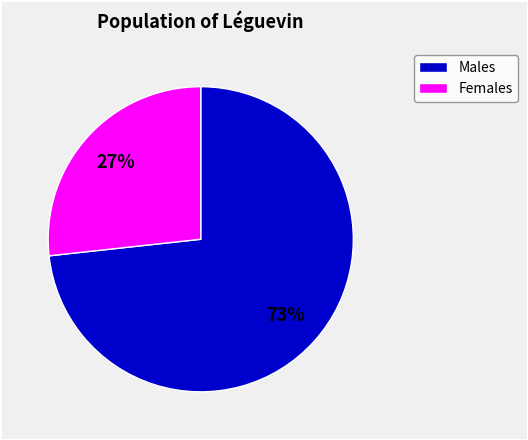

How many segments does this pie chart have?

2